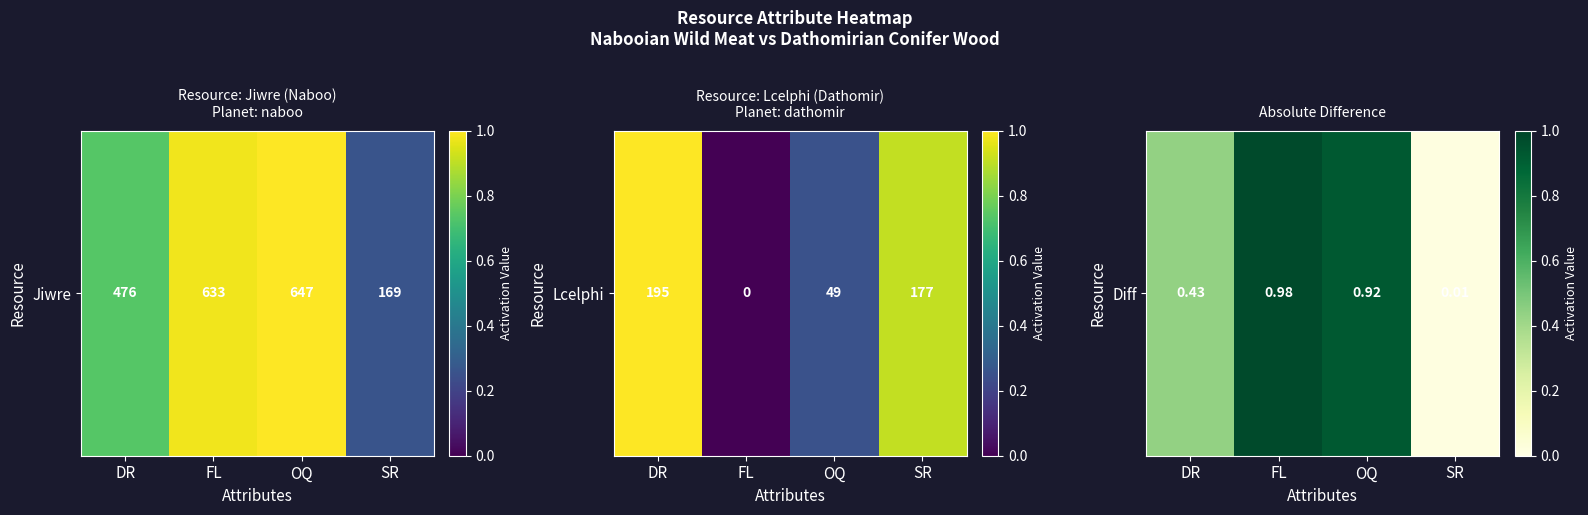

What is the approximate value at DR?

0.4